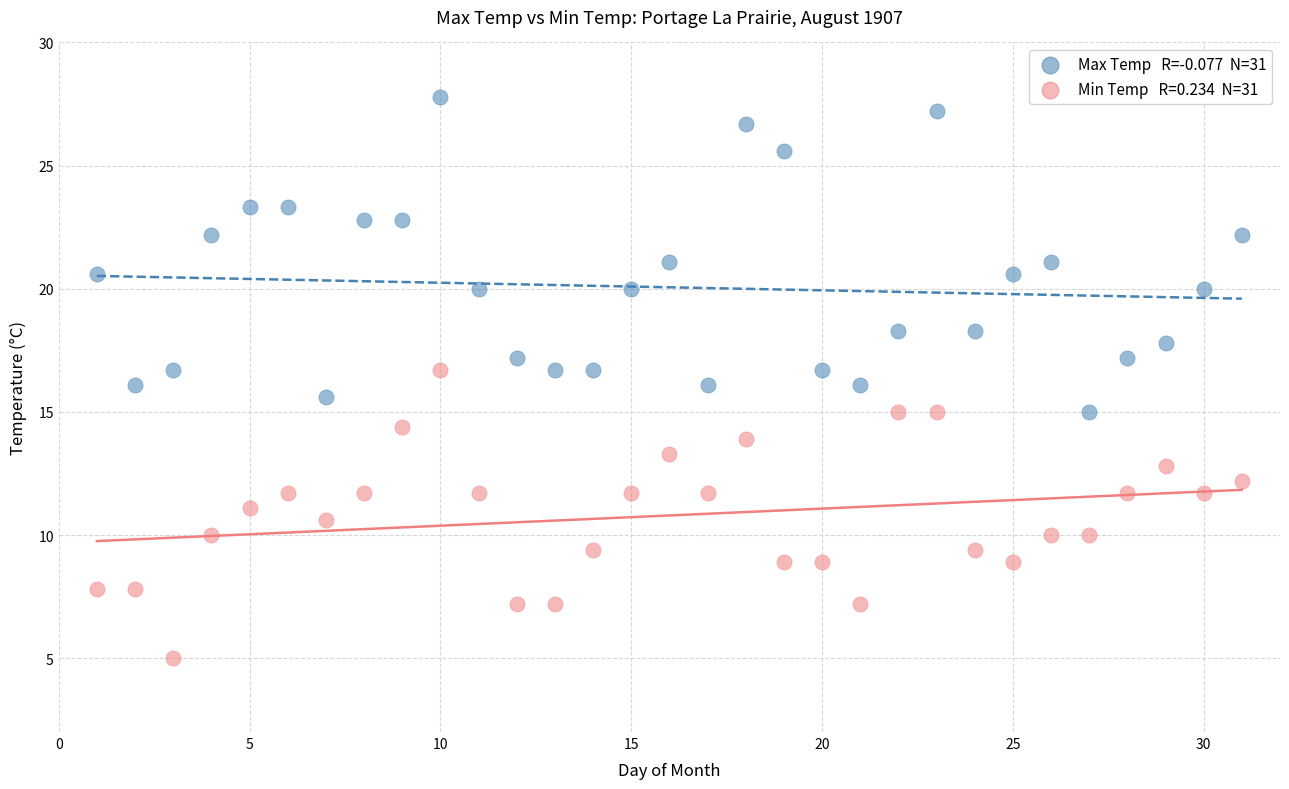

Across all data points, what is the range of Y values (max minus min)?

22.8